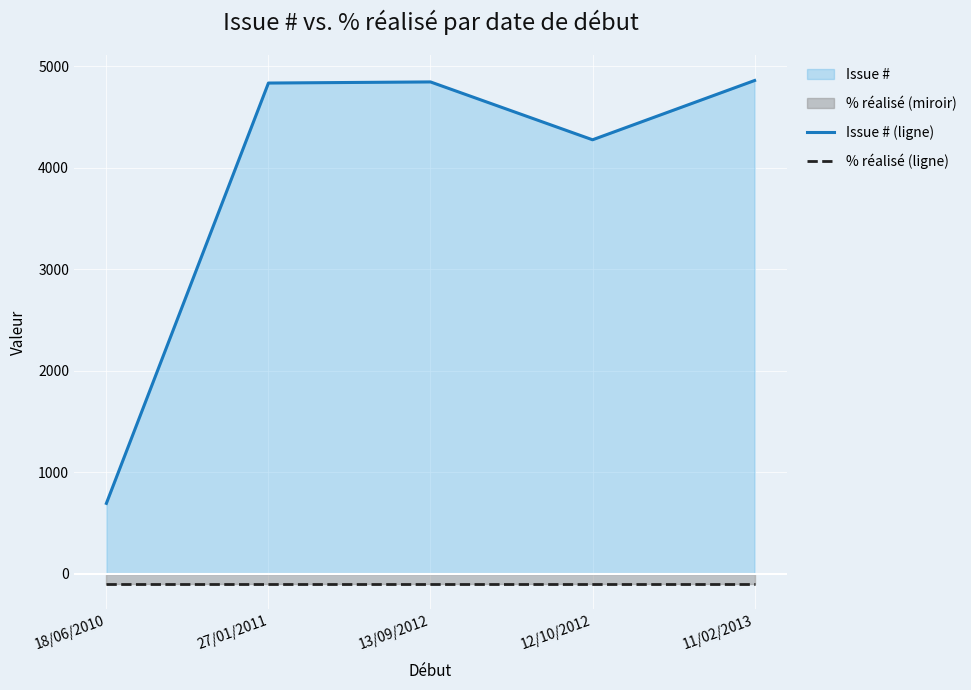

List the series in order of their peak value, lowest first.

% réalisé (ligne), Issue # (ligne)